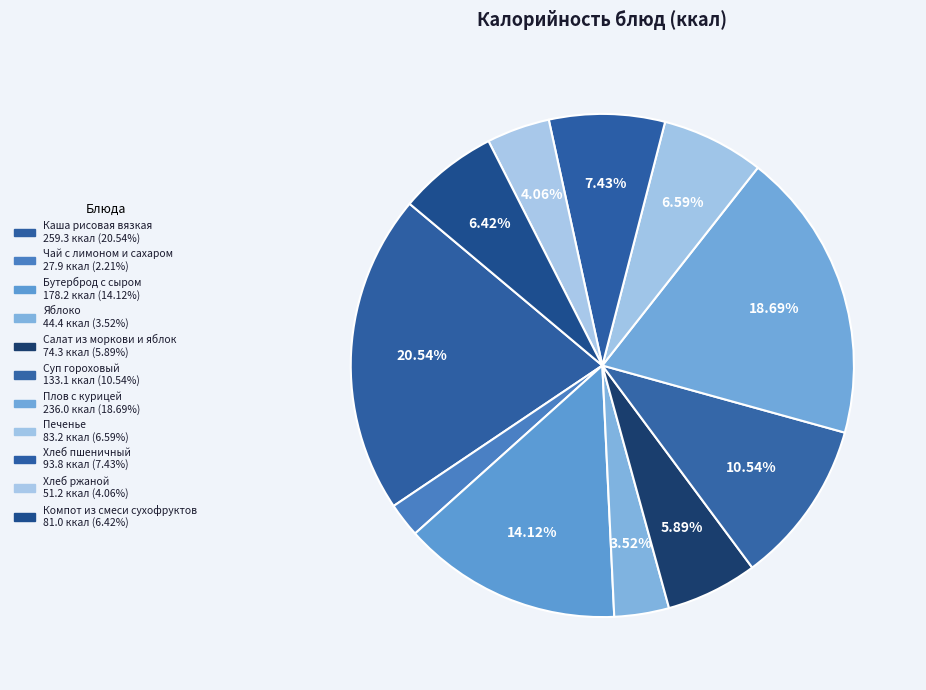

To the nearest percent, what is the combined percentage of Плов с курицей and Каша рисовая вязкая?

39%